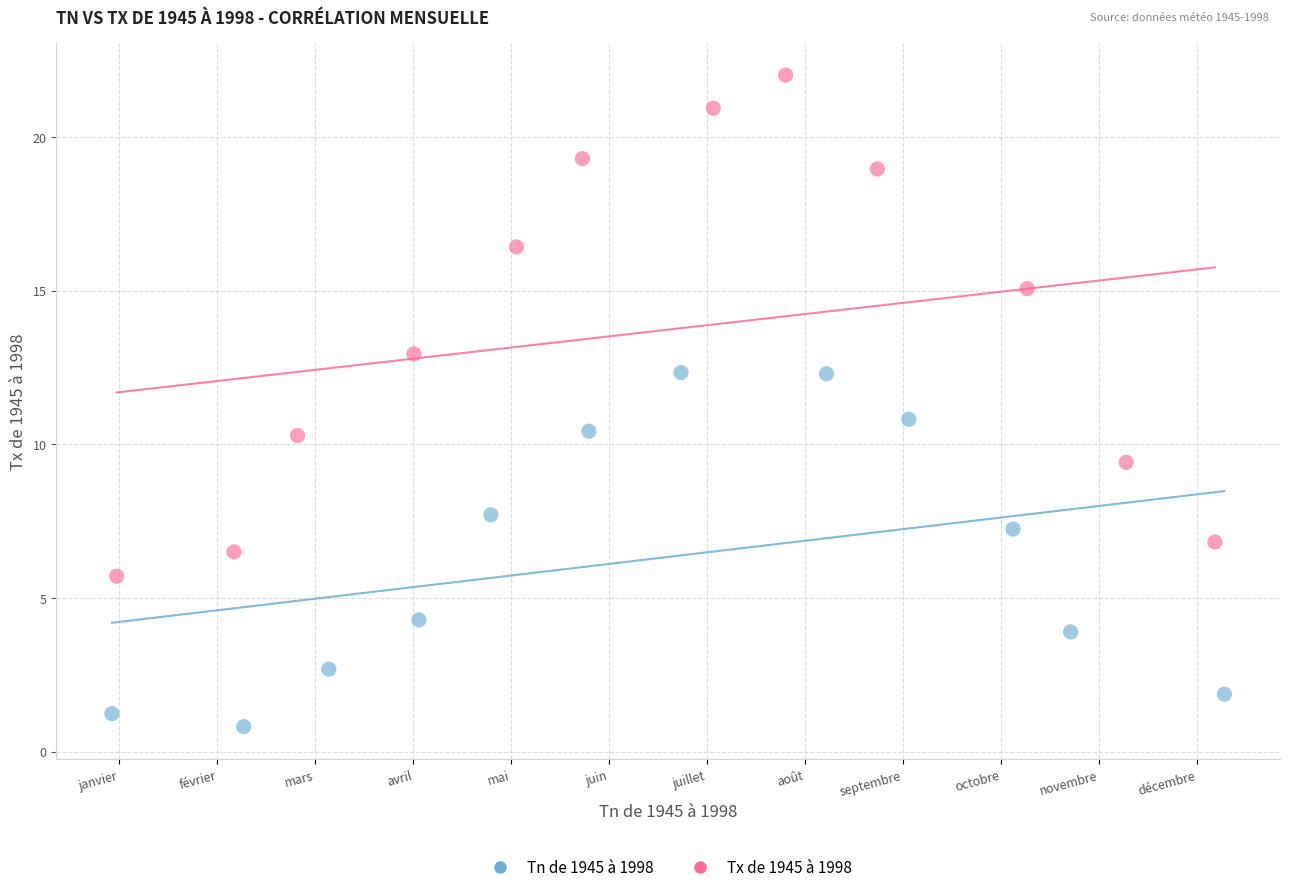

What are all the series names shown in the legend?

Tn de 1945 à 1998, Tx de 1945 à 1998